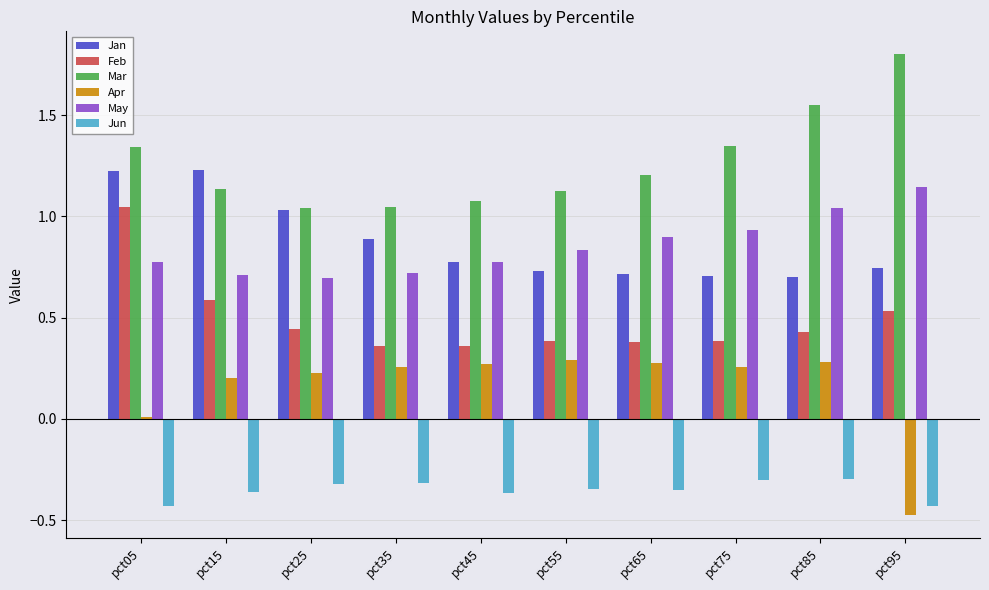

Which series has the largest total across all categories?

Mar